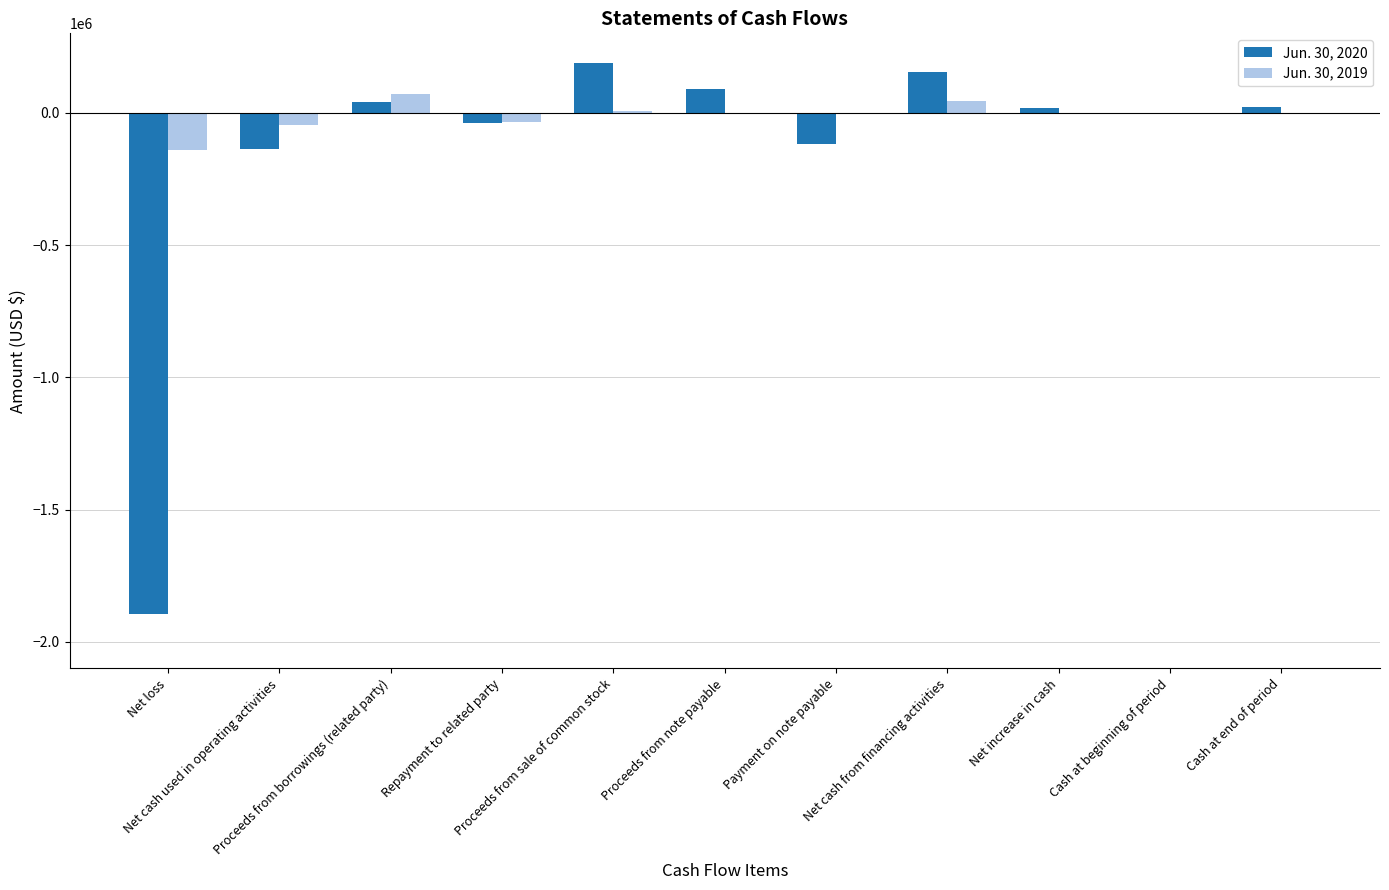

What is the sum of all Jun. 30, 2020 values?

-1679439